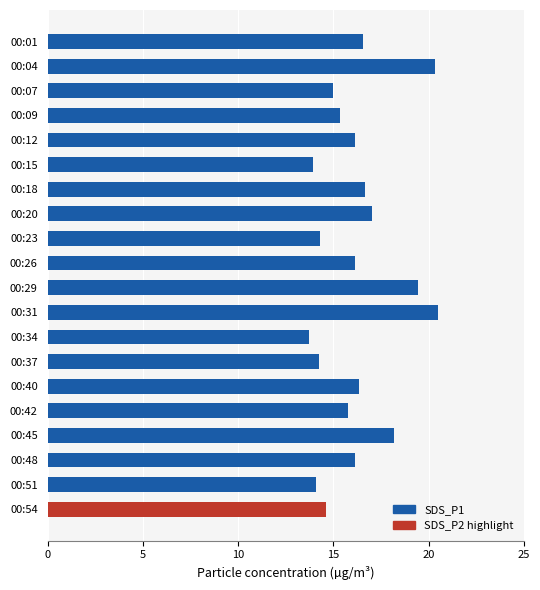

What is the sum of all values?

324.5